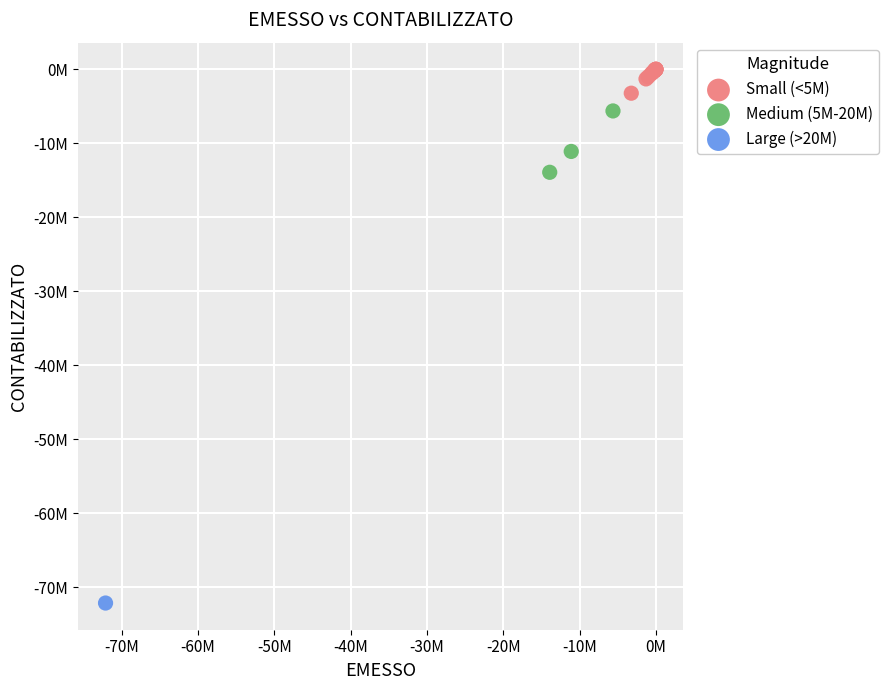

What are all the series names shown in the legend?

Small (<5M), Medium (5M-20M), Large (>20M)